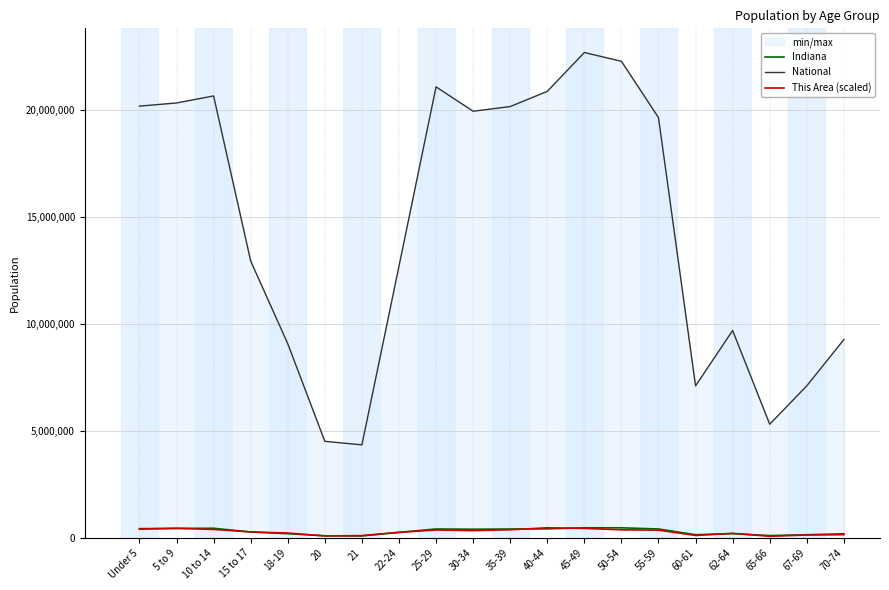

After their last crossing, which series has the higher values: Indiana or This Area (scaled)?

Indiana